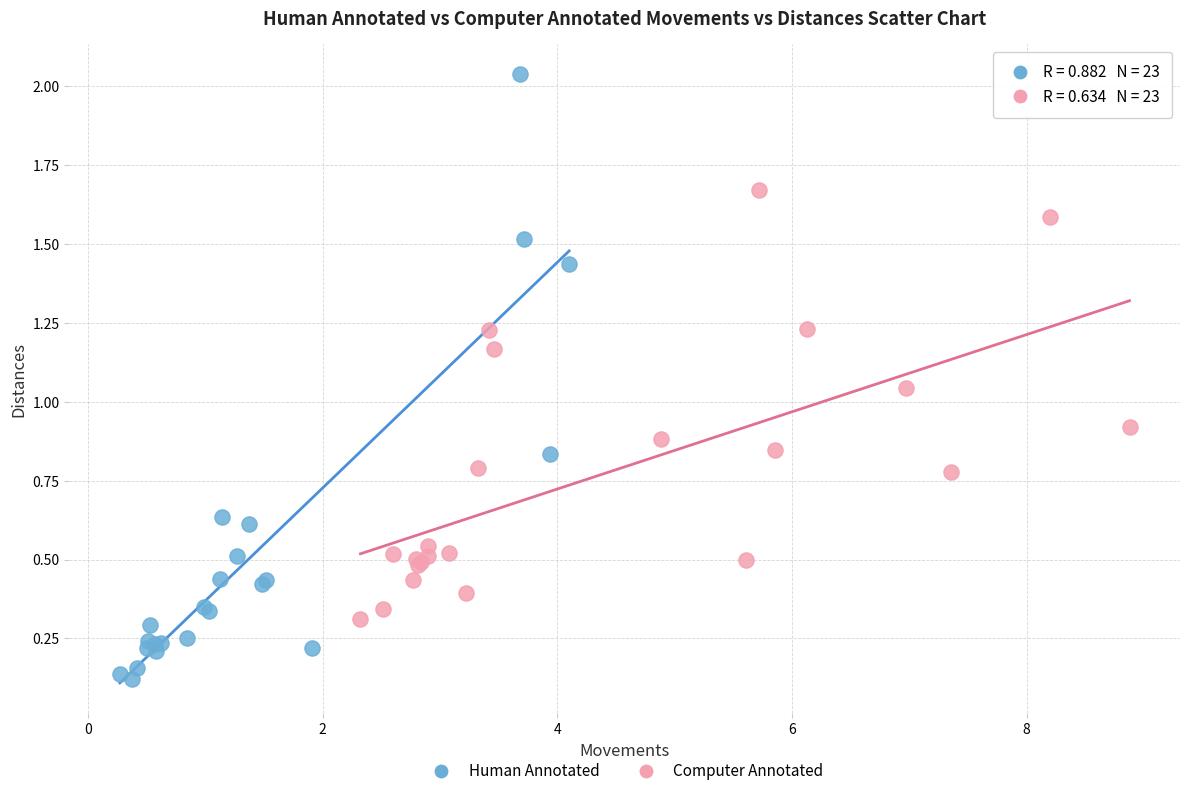

What are all the series names shown in the legend?

Human Annotated, Computer Annotated